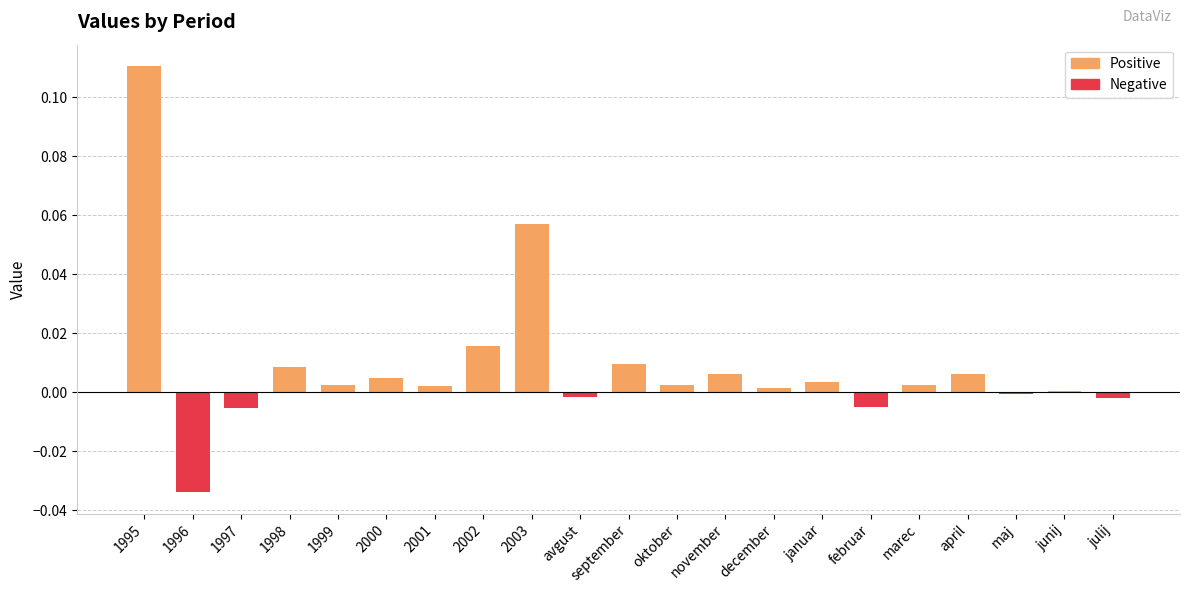

True or false: the data shows 0.0 at 1995.

False